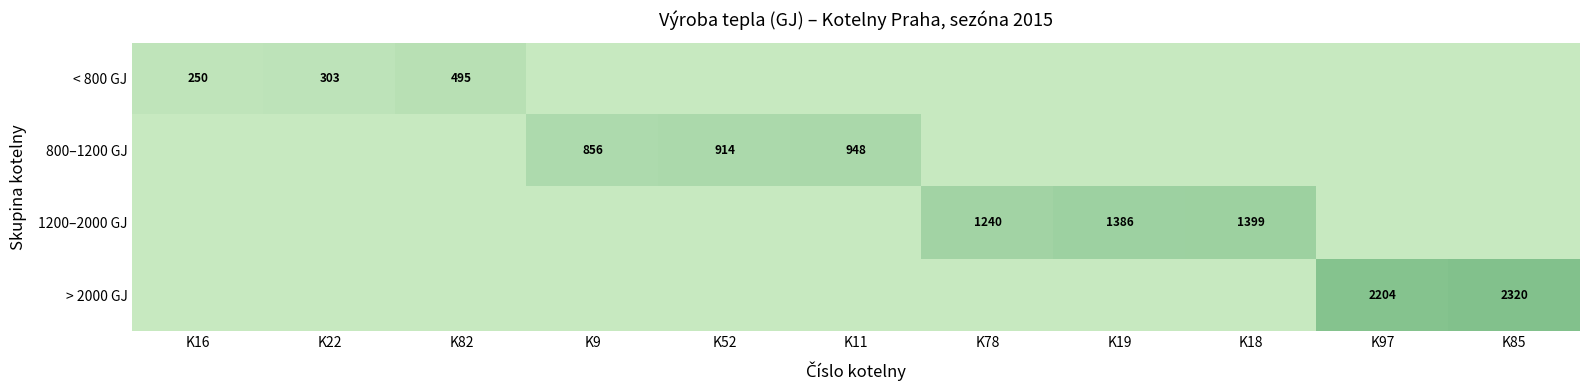

The value of > 2000 GJ at K85 is 2320. True or false?

True